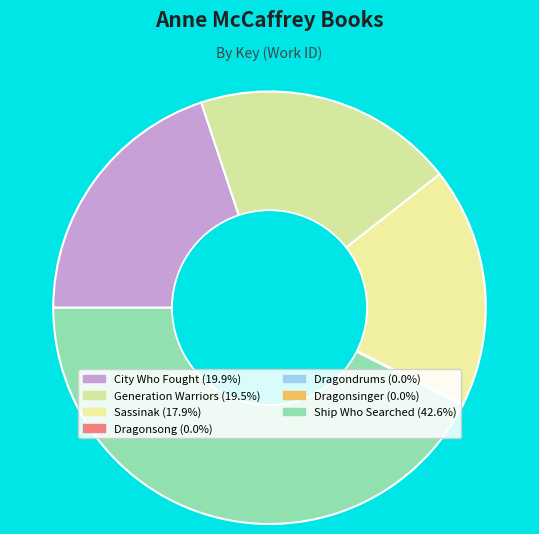

True or false: Dragonsong accounts for 15% of the total.

False